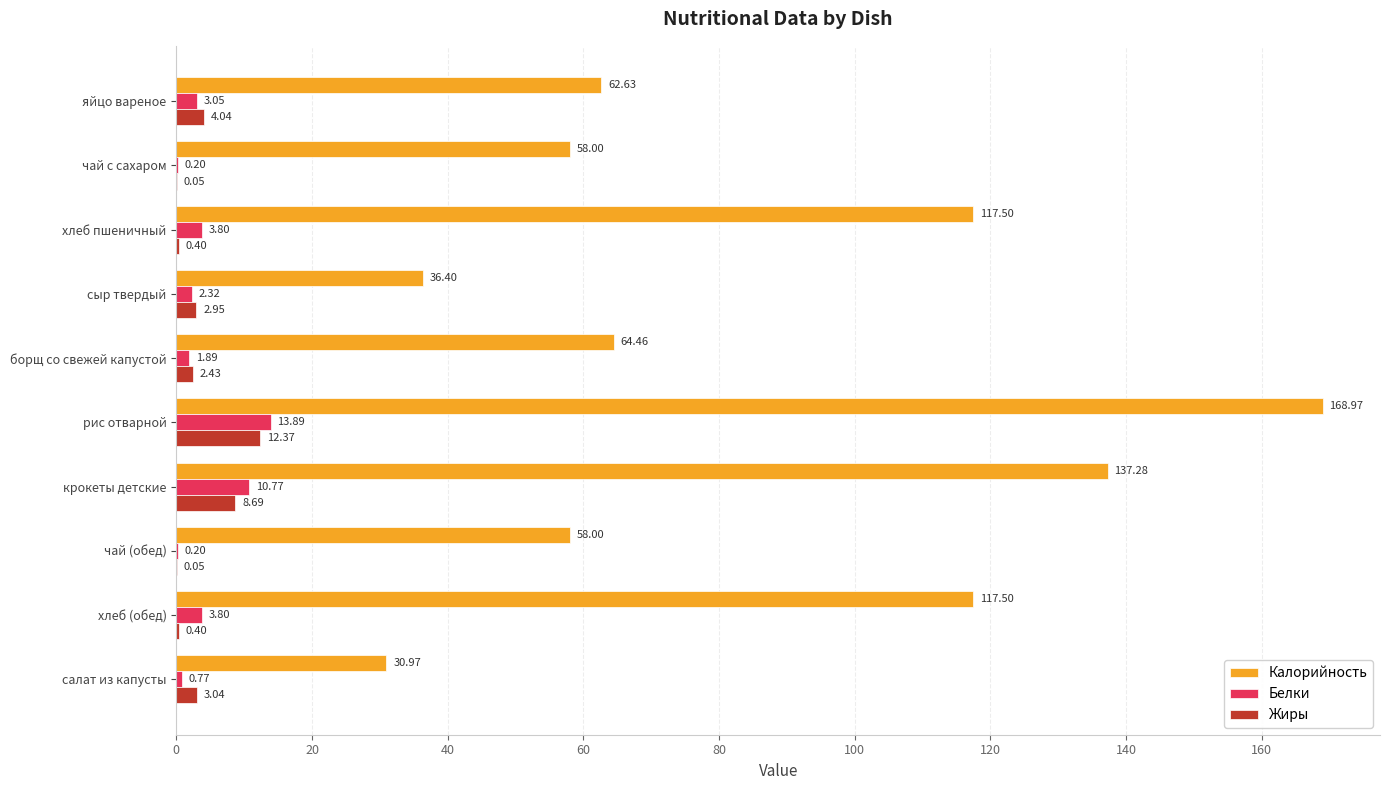

What is the sum of the Калорийность values at чай с сахаром and чай (обед)?

116.0